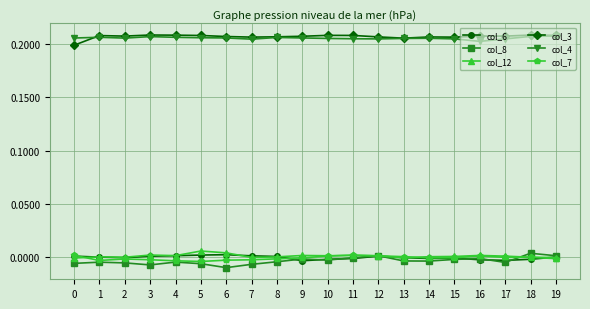

The col_12 series shows -0.0 at 0. True or false?

True